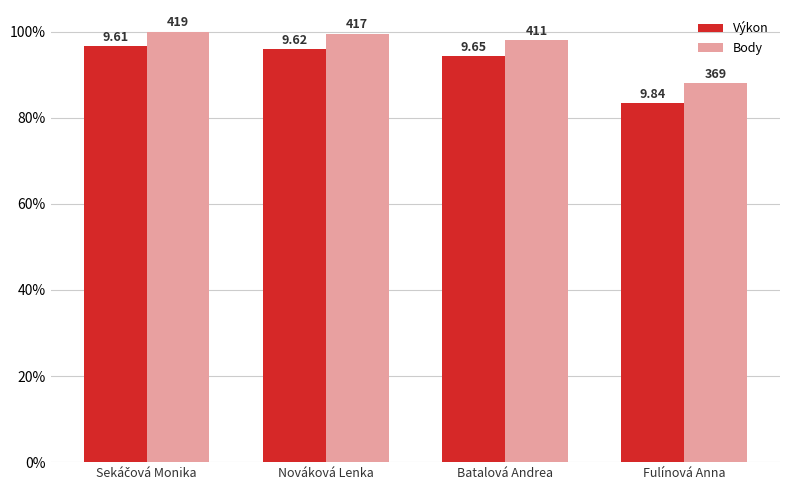

What is the total value across all series at Sekáčová Monika?

196.6